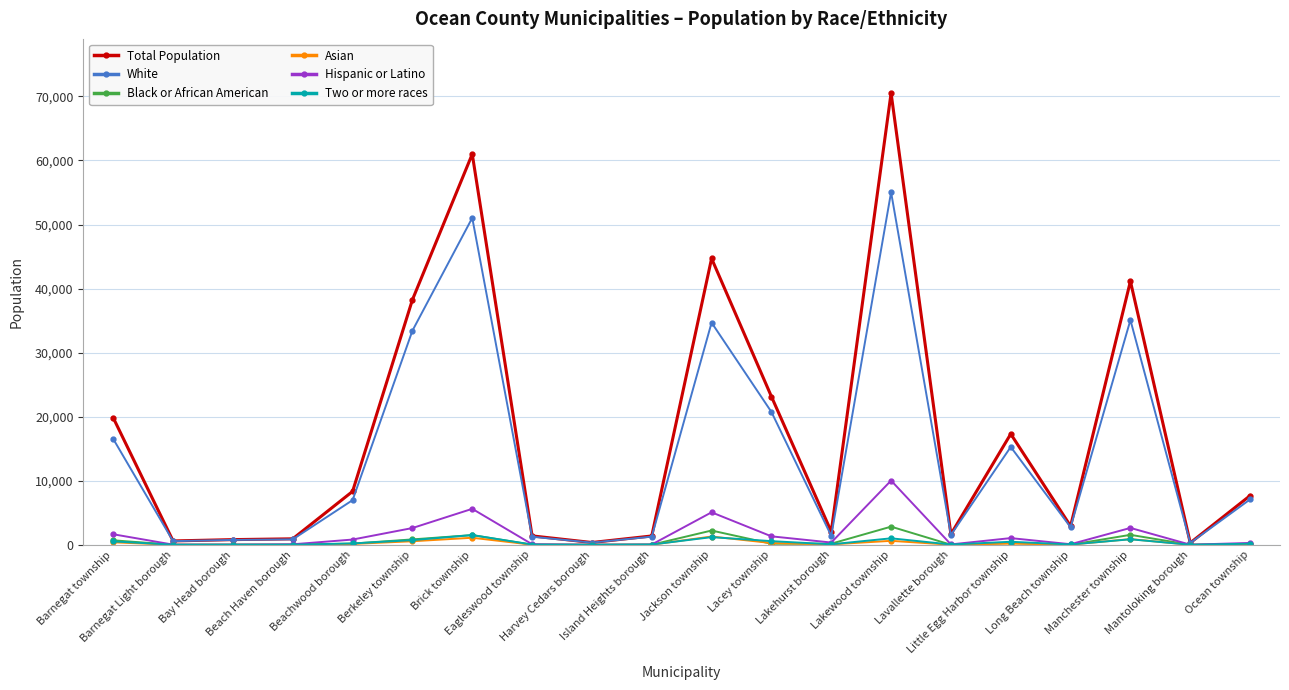

Which series has the largest total across all categories?

Total Population